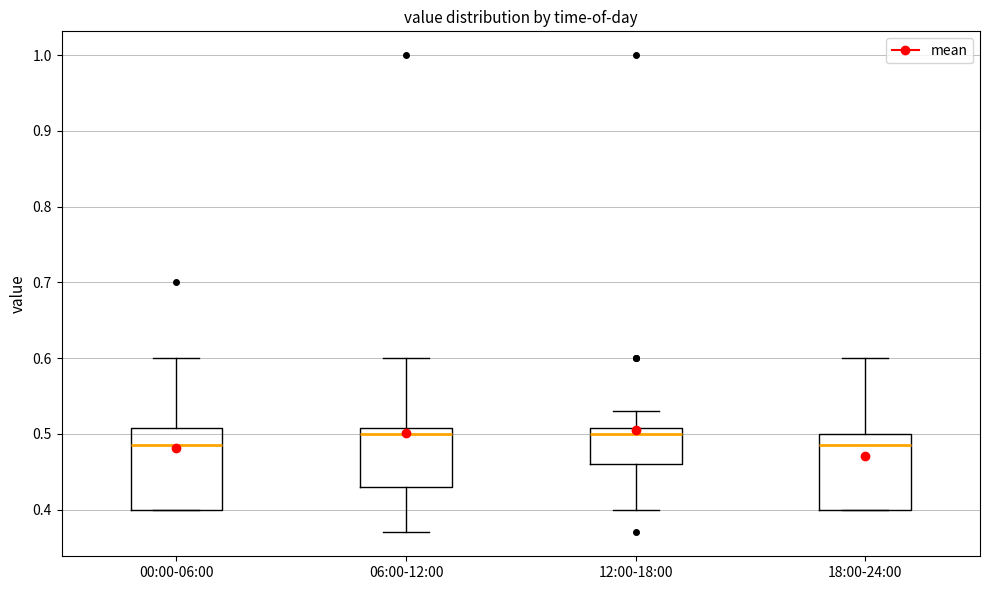

Reading left to right, read every box against the y-axis: the position of its median line, the range the box covers, and the ends of its whiskers. The values are not printed on the chart, so give them approximately, as read against the axis.

00:00-06:00: median 0.49, box 0.40 to 0.51, whiskers 0.40 to 0.60
06:00-12:00: median 0.50, box 0.43 to 0.51, whiskers 0.37 to 0.60
12:00-18:00: median 0.50, box 0.46 to 0.51, whiskers 0.40 to 0.53
18:00-24:00: median 0.49, box 0.40 to 0.50, whiskers 0.40 to 0.60